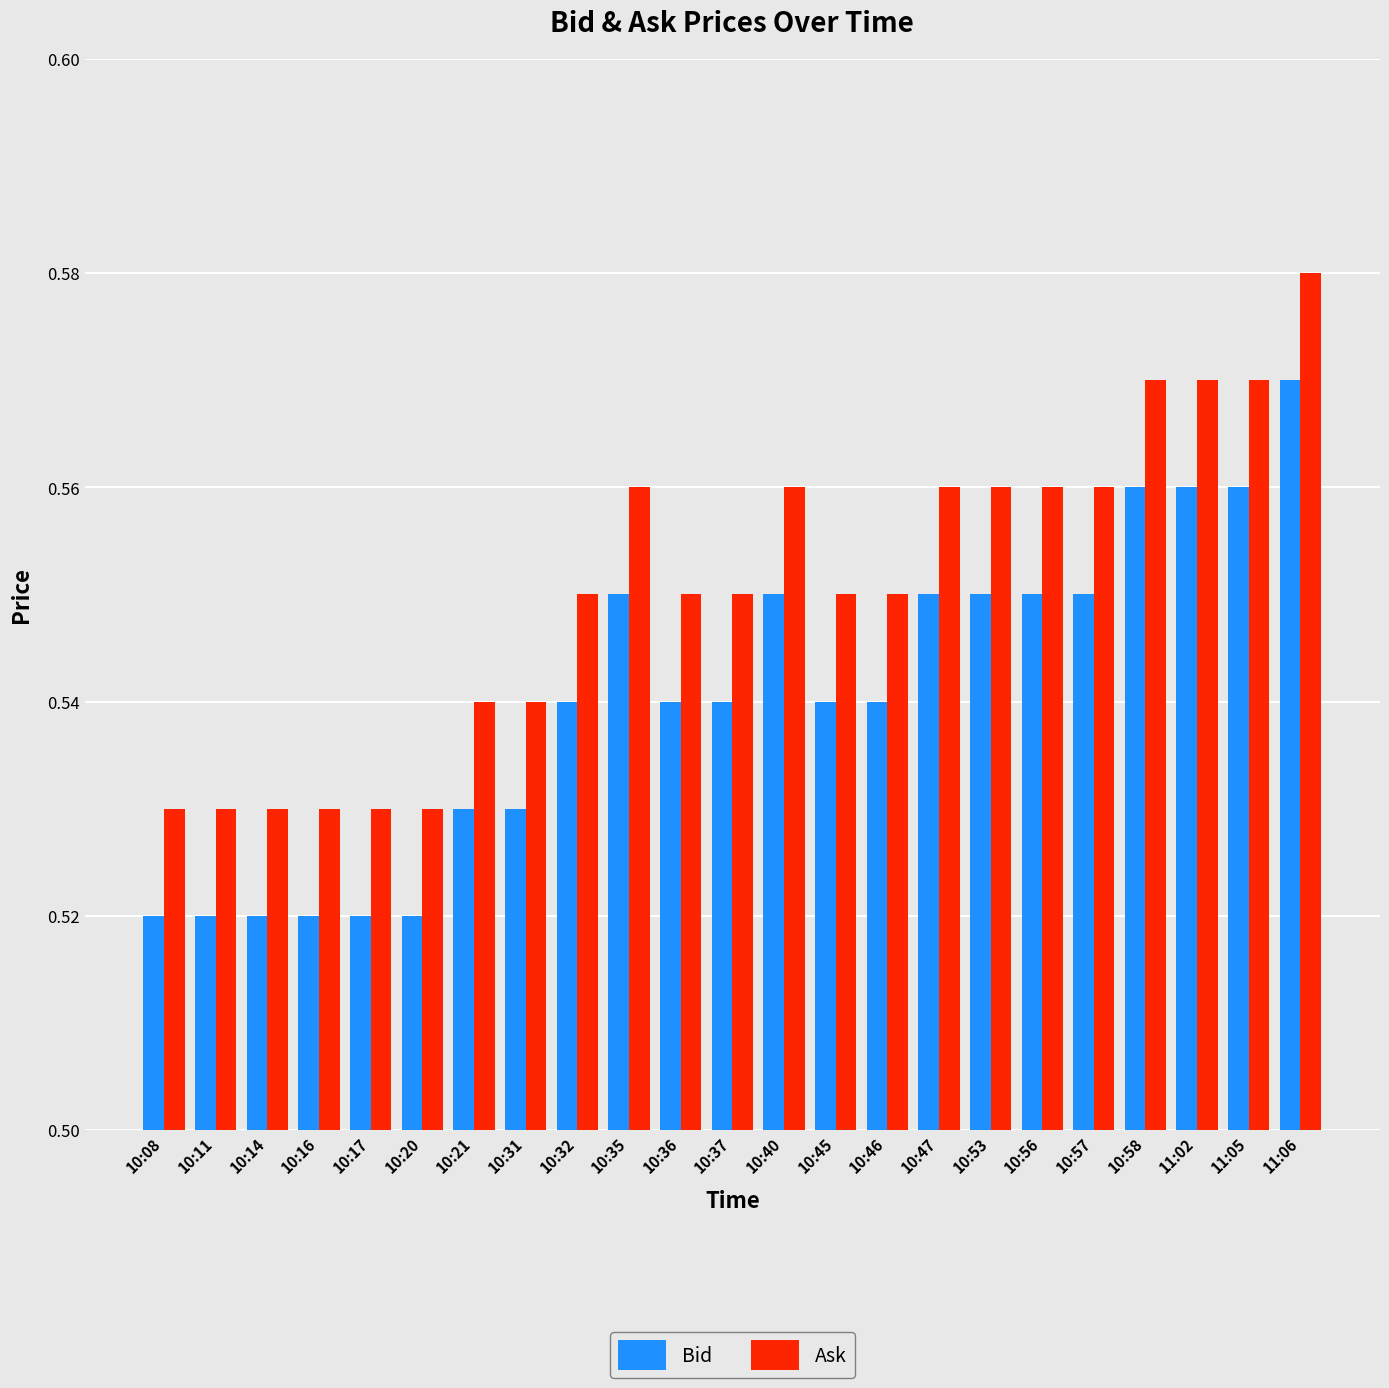

At 10:32, list the series in order from smallest to largest.

Bid, Ask